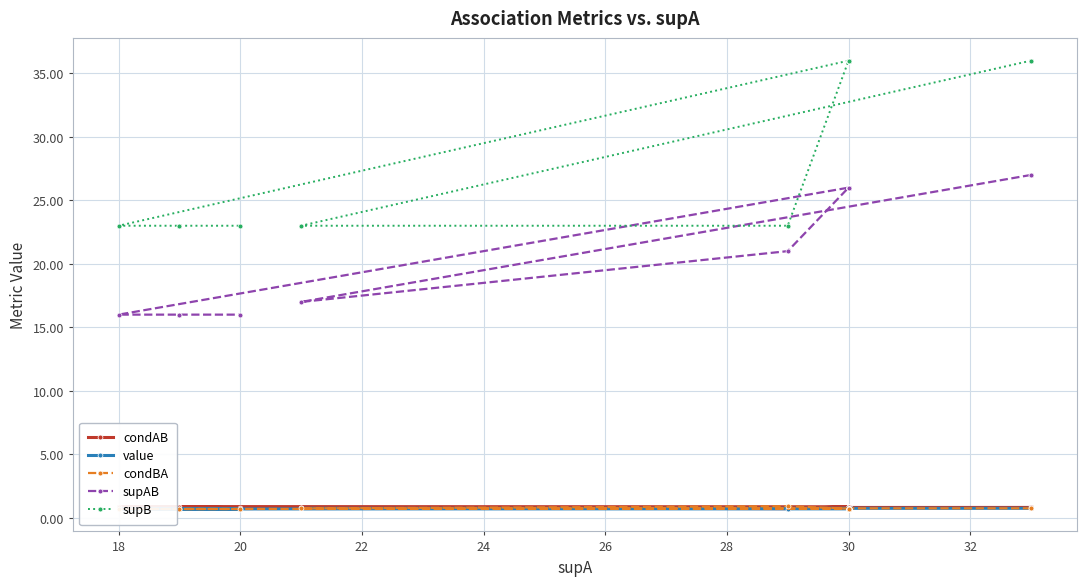

What is the maximum value shown in the chart?

36.0